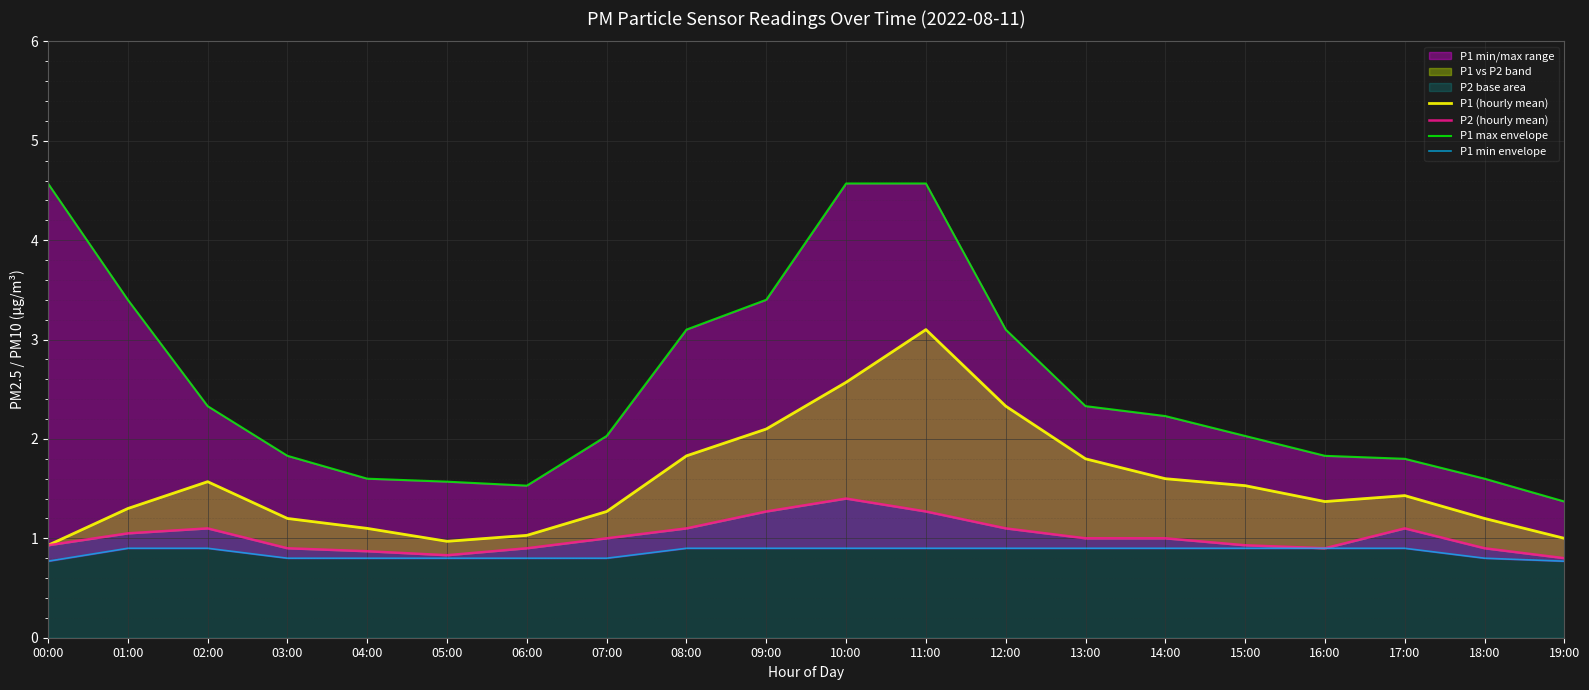

What is the minimum value shown in the chart?

0.8